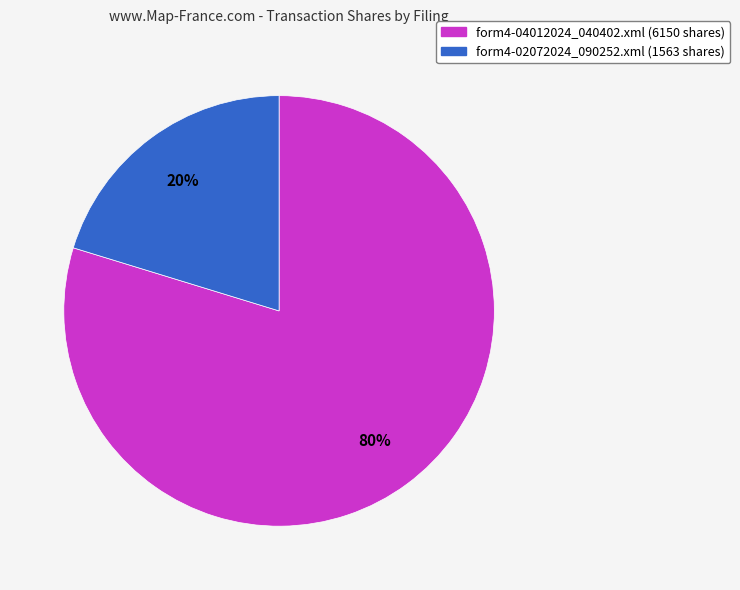

To the nearest percent, what percentage of the pie is form4-02072024_090252.xml?

20%